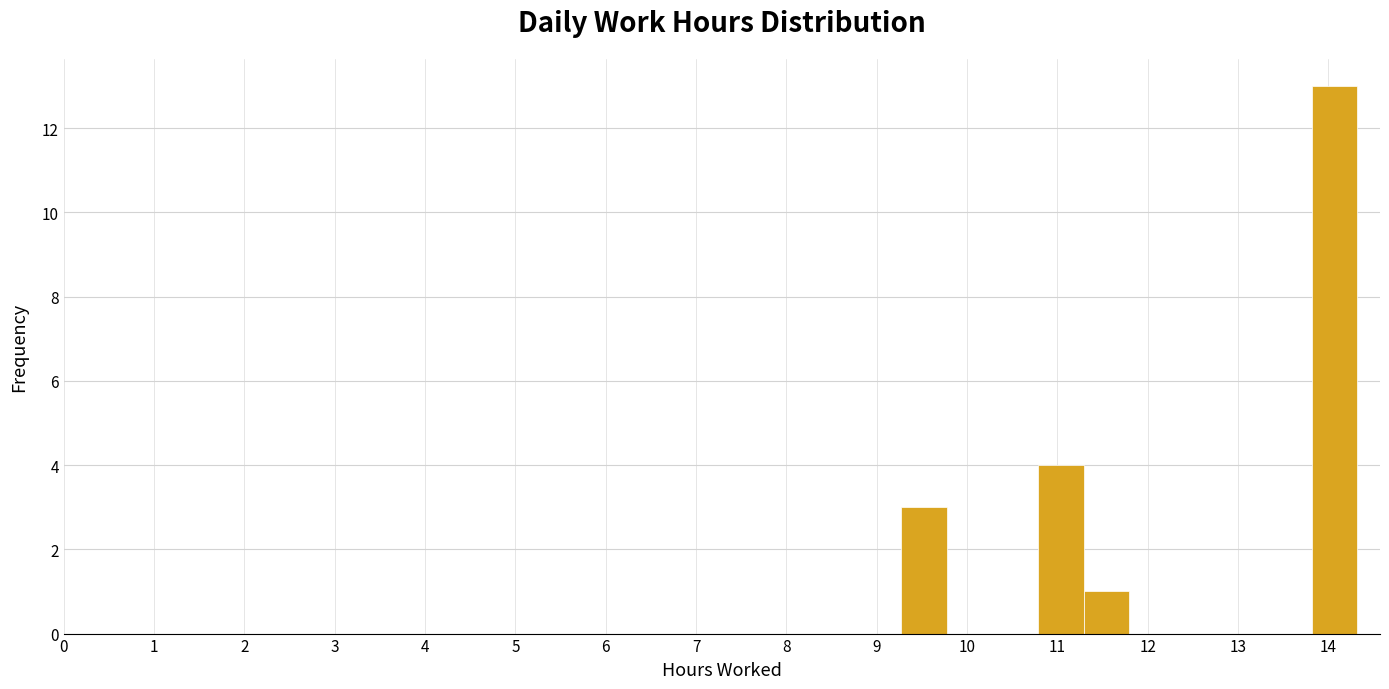

Reading left to right, transcribe this chart: for each bar, give the range it covers on the x-axis and its height. Neither the bar edges nor the heights are printed on the chart, so give them approximately, as read against the axes.

9.3 to 9.8: 3
9.8 to 10.3: 0
10.3 to 10.8: 0
10.8 to 11.3: 4
11.3 to 11.8: 1
11.8 to 12.3: 0
12.3 to 12.8: 0
12.8 to 13.3: 0
13.3 to 13.8: 0
13.8 to 14.3: 13